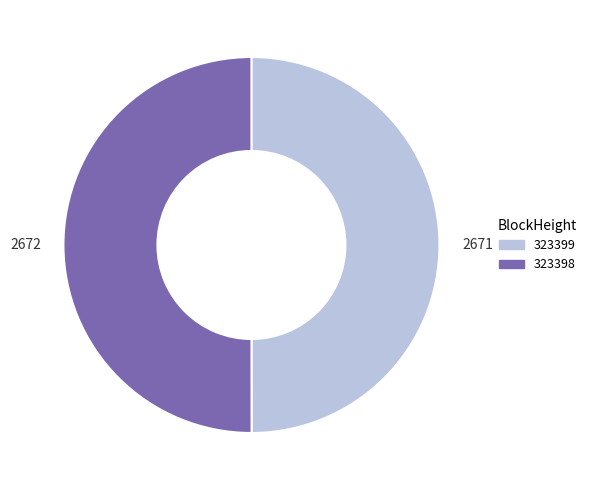

True or false: 323398 accounts for 63% of the total.

False